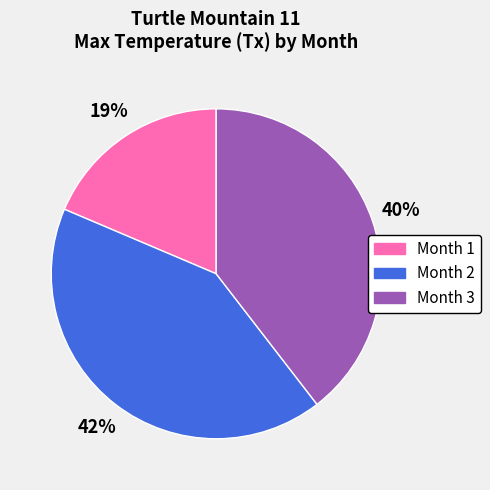

Does any single category account for the majority?

No